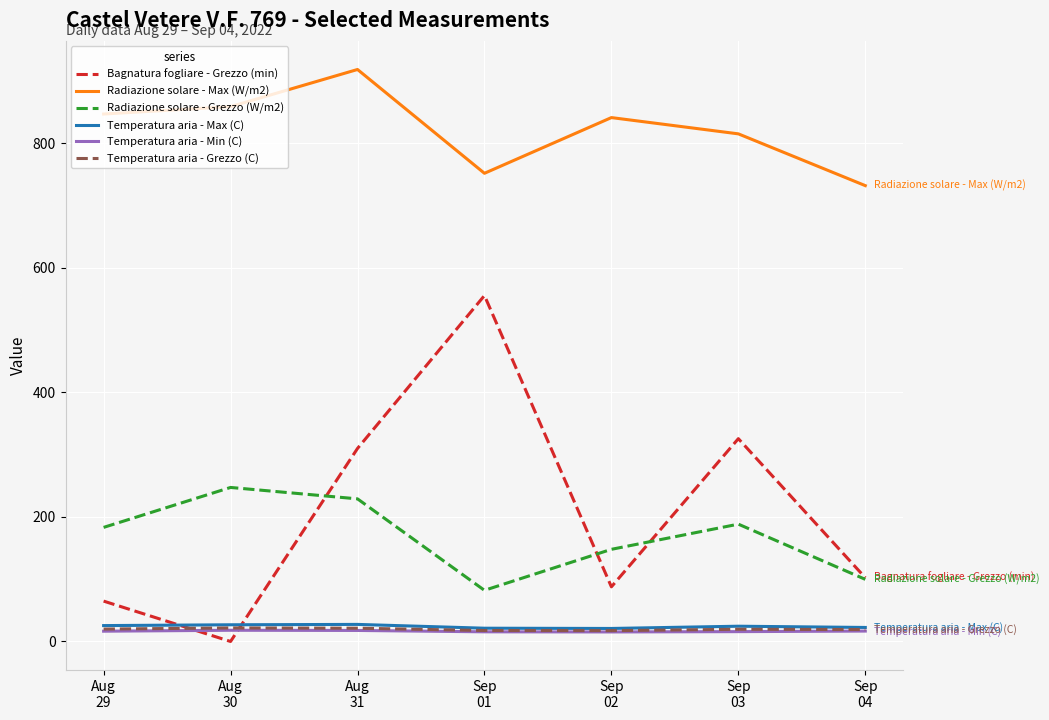

Is it true that Temperatura aria - Max (C) equals 22.5 at Sep
04?

True